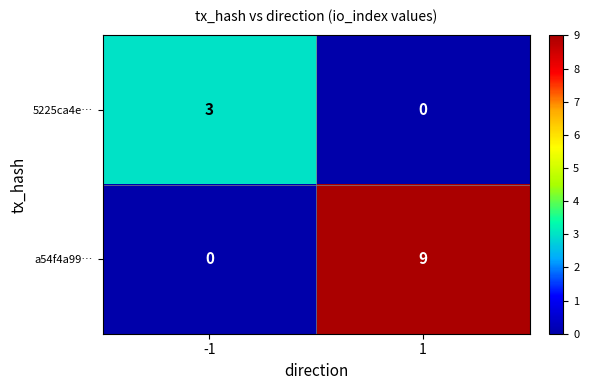

Reading left to right, list all the values displayed in this chart.

5225ca4e…: -1=3	1=0
a54f4a99…: -1=0	1=9